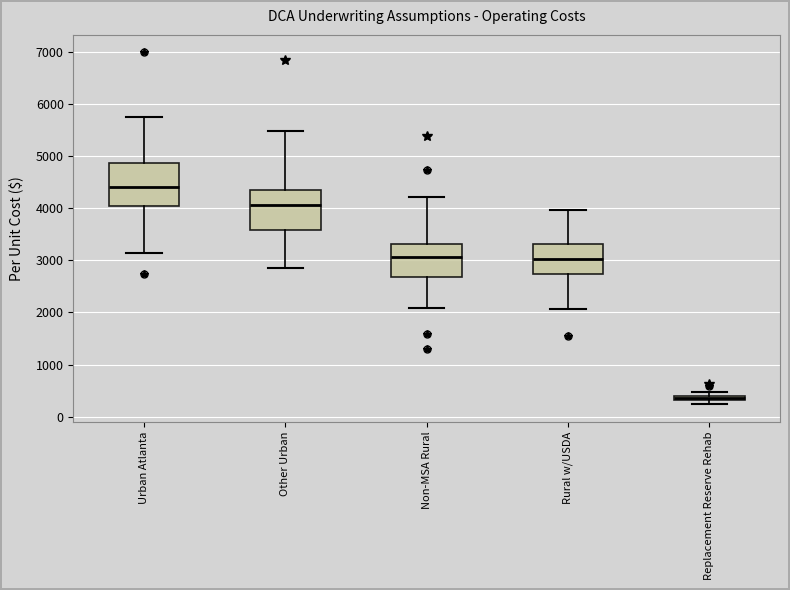

Which box has the highest median line?

Urban Atlanta